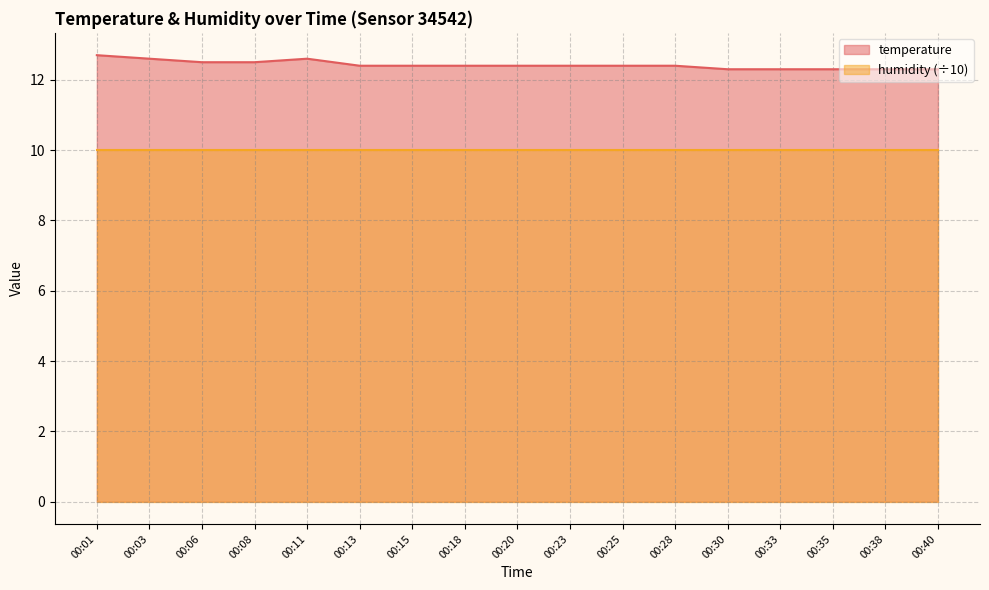

Reading left to right, transcribe all the data shown in this chart.

12.7	12.6	12.5	12.5	12.6	12.4	12.4	12.4	12.4	12.4	12.4	12.4	12.3	12.3	12.3	12.3	12.3